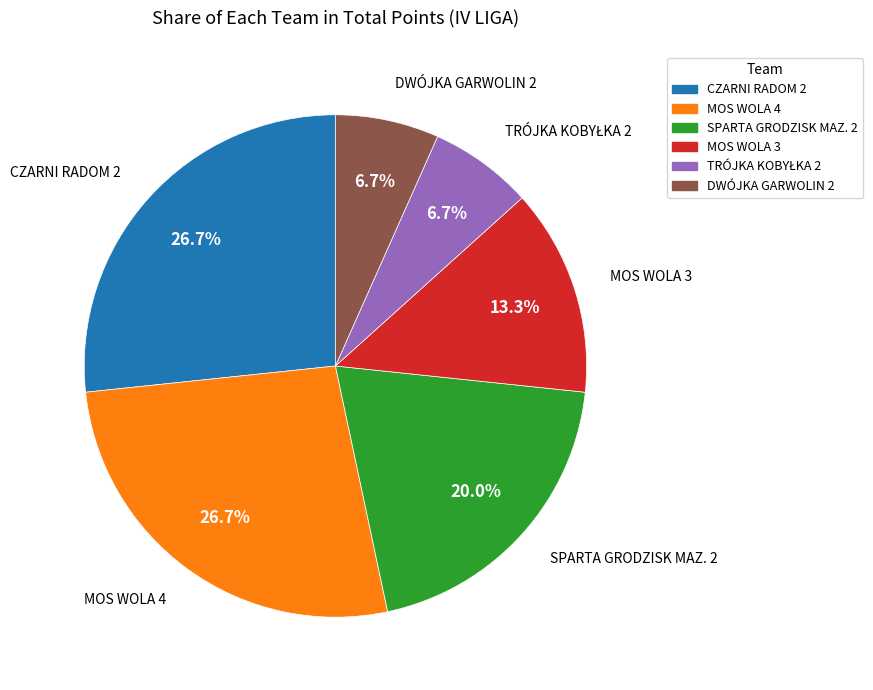

Count the number of slices in the pie.

6